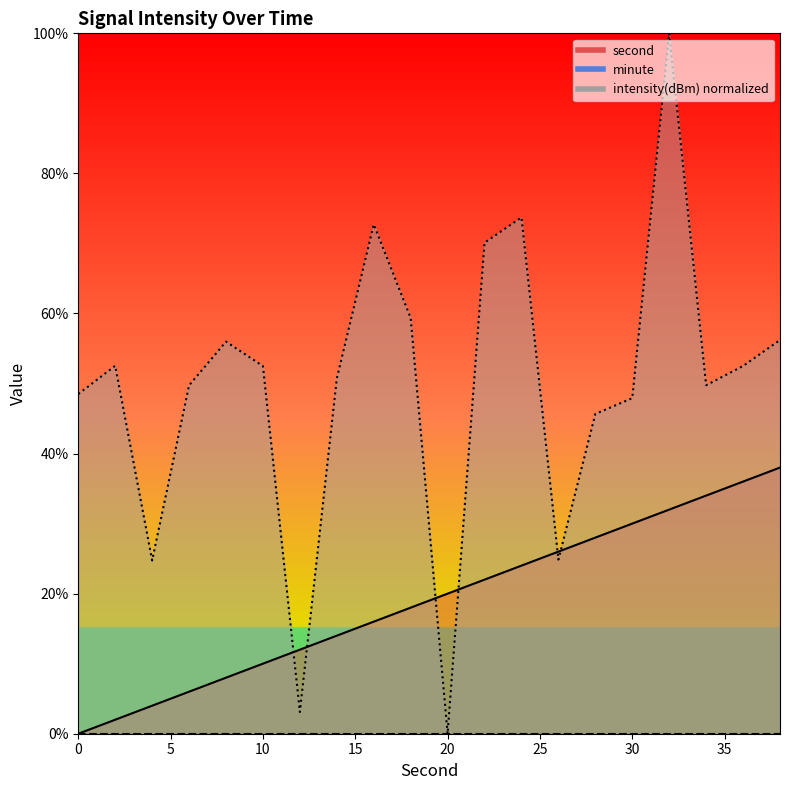

Where does the second series first go above 20?

22